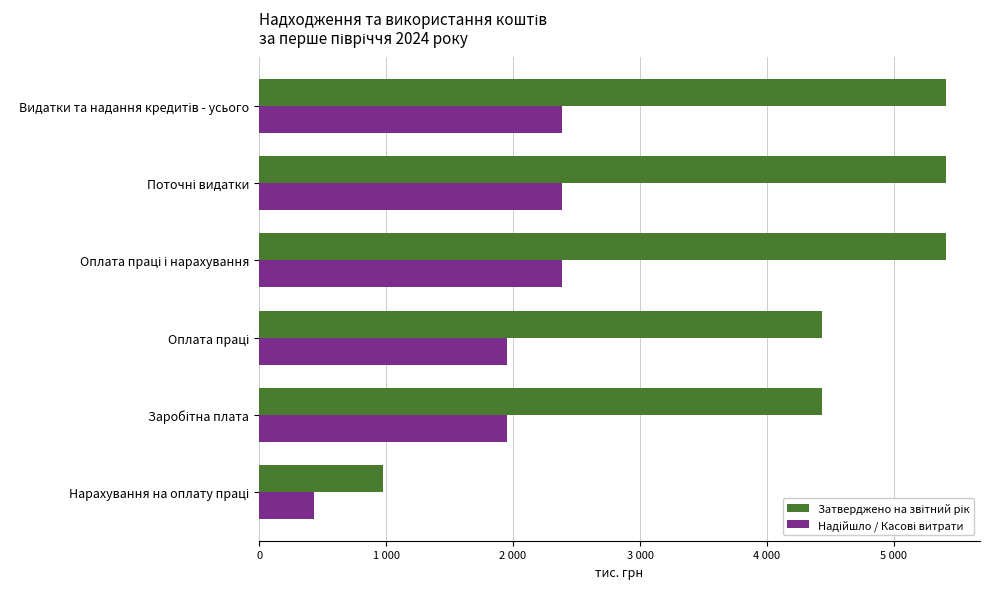

How many values in the Затверджено на звітний рік series exceed 5407?

3